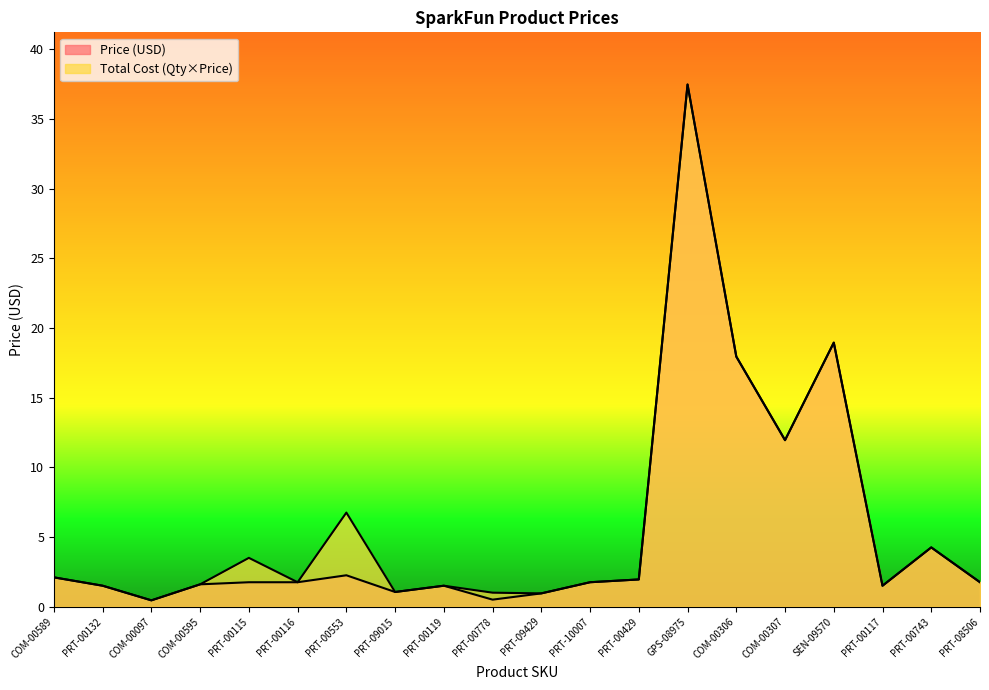

What position from the left is PRT-08506?

20